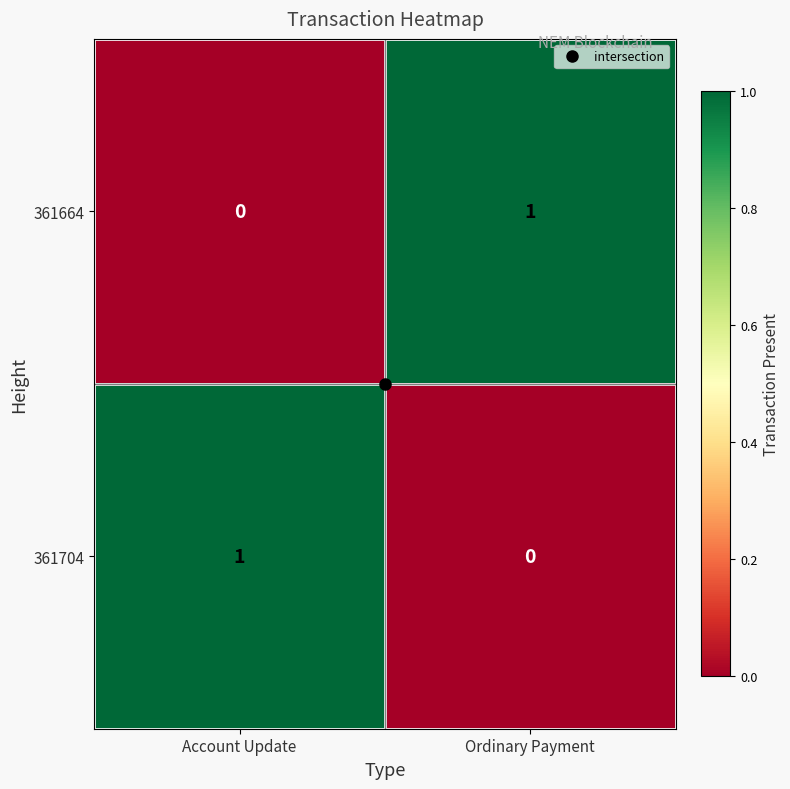

Is it true that 361664 equals 1 at Ordinary Payment?

True